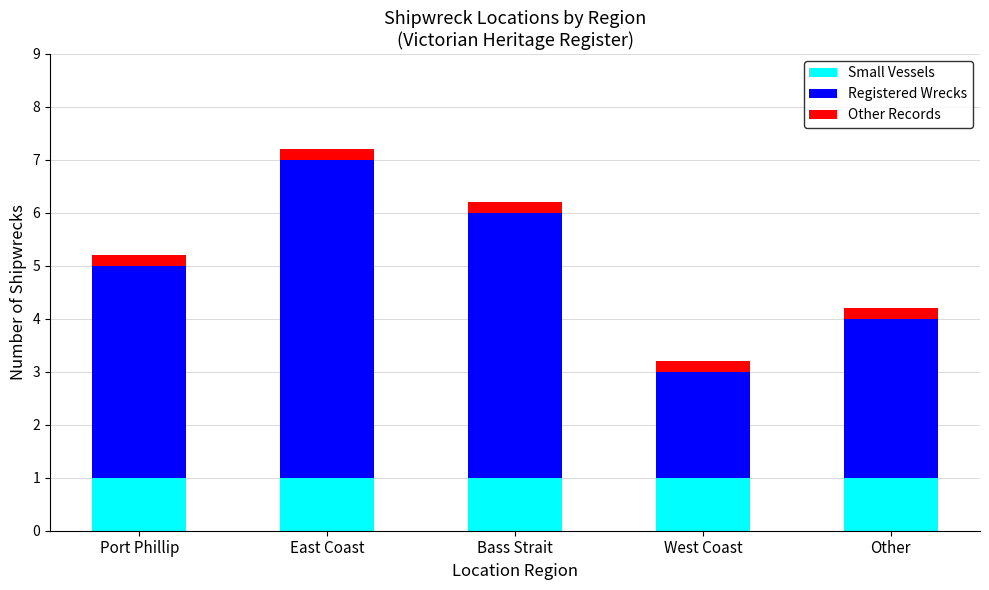

What is the total value across all series at Other?

4.2